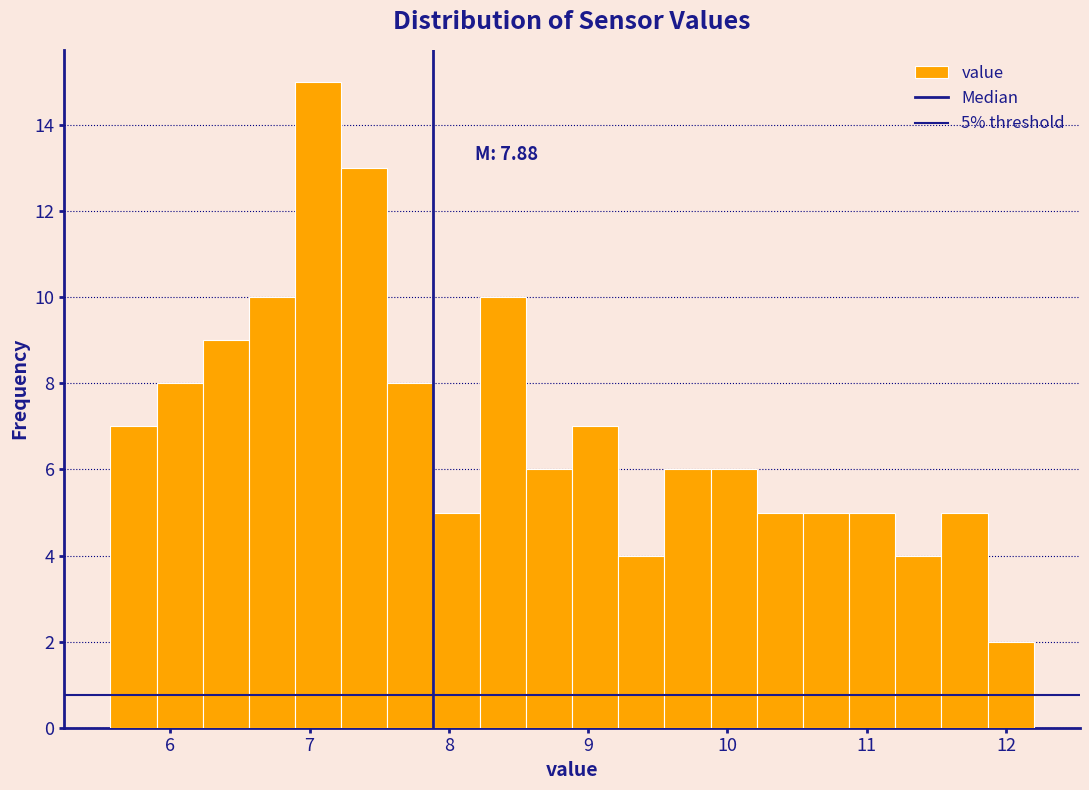

Around what value on the x-axis is the tallest bar? Give the approximate position of its centre, as read against the axis.

7.1